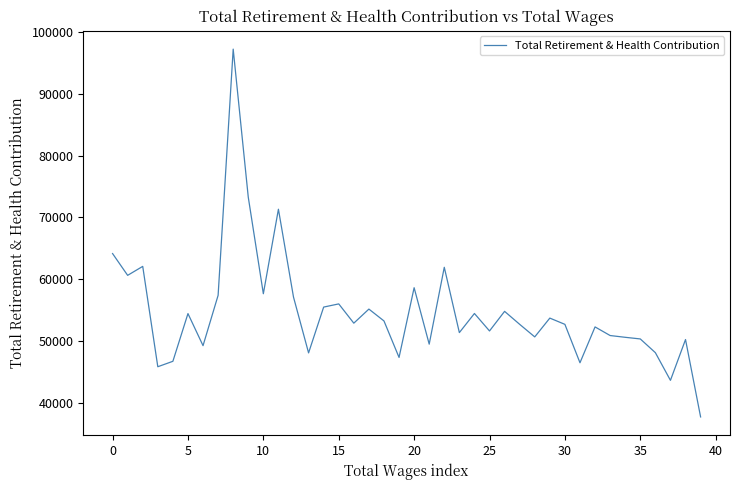

What is the greatest value displayed?

97226